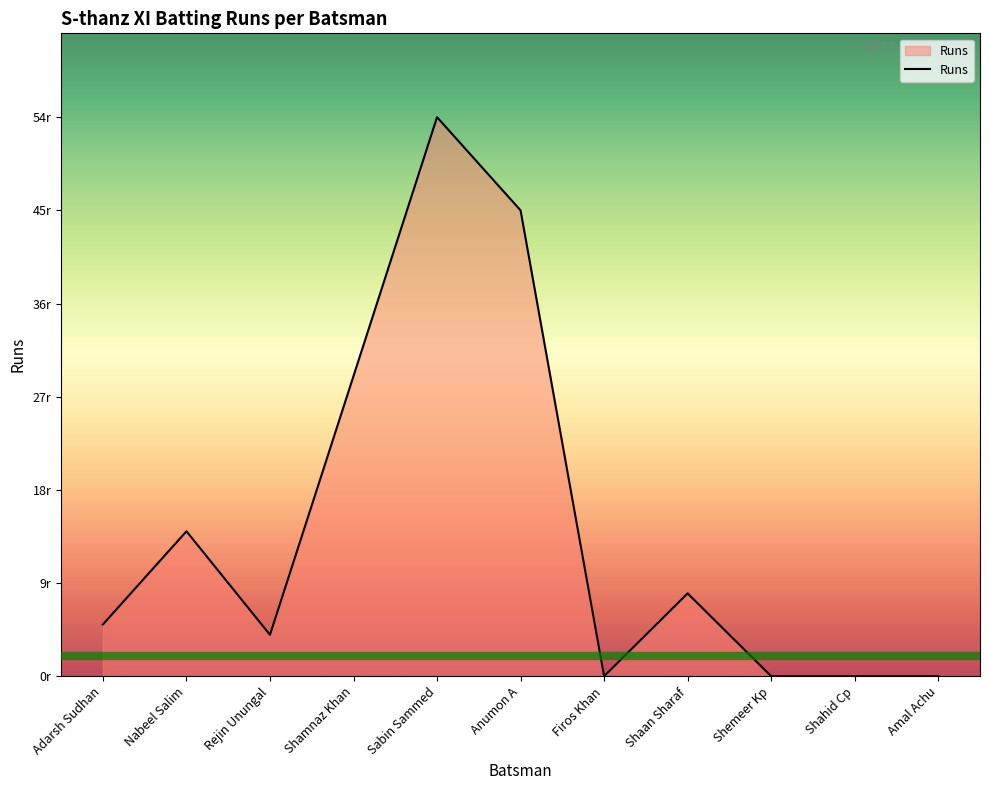

What is the label of the 3rd point from the right?

Shemeer Kp